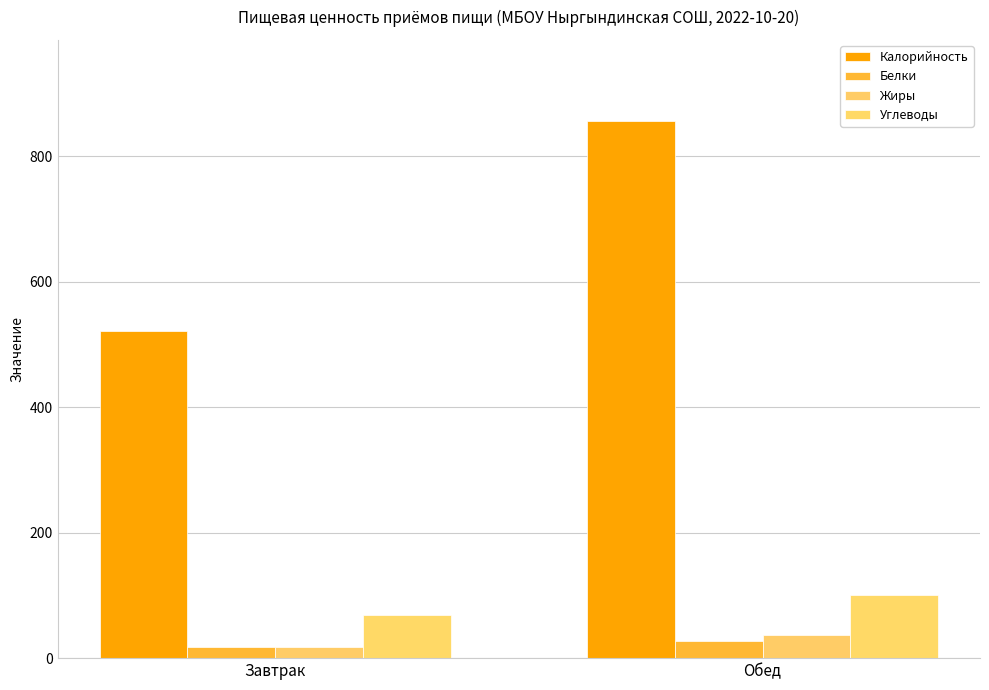

At which category is the sum across all series the highest?

Обед